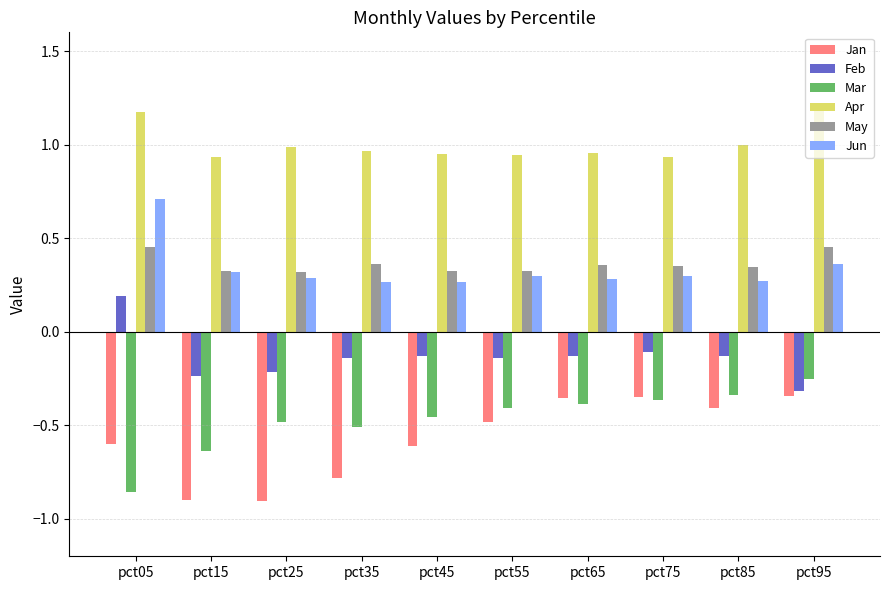

At which label does Feb first exceed 0?

pct05